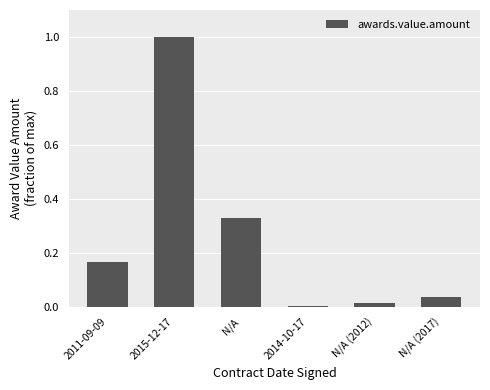

Is it true that the value at 2015-12-17 is 1.7?

False